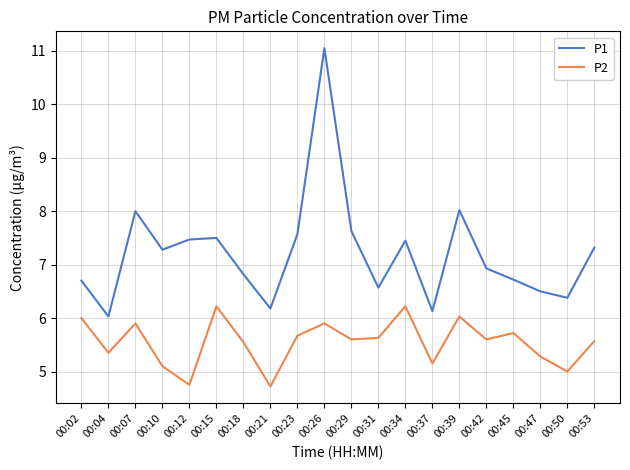

What is the difference between the highest and lowest values at 00:39?

2.0